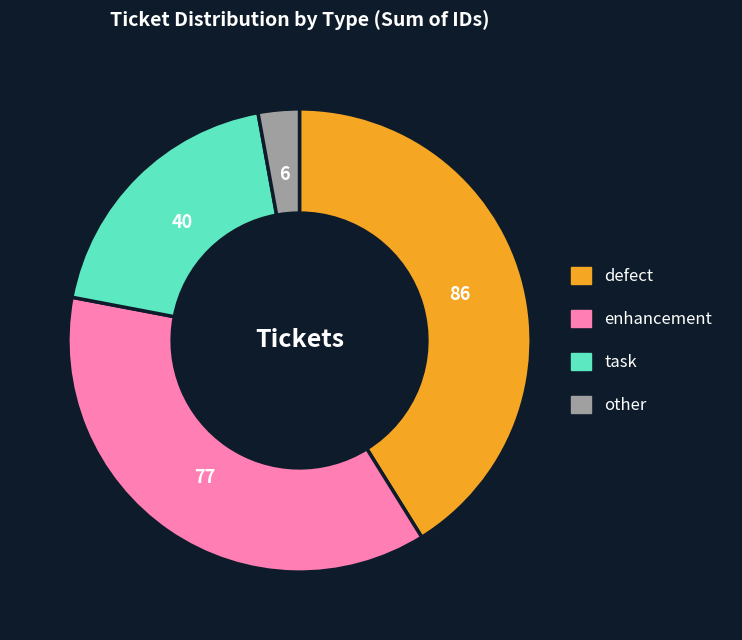

Rank the categories by value from highest to lowest.

defect, enhancement, task, other